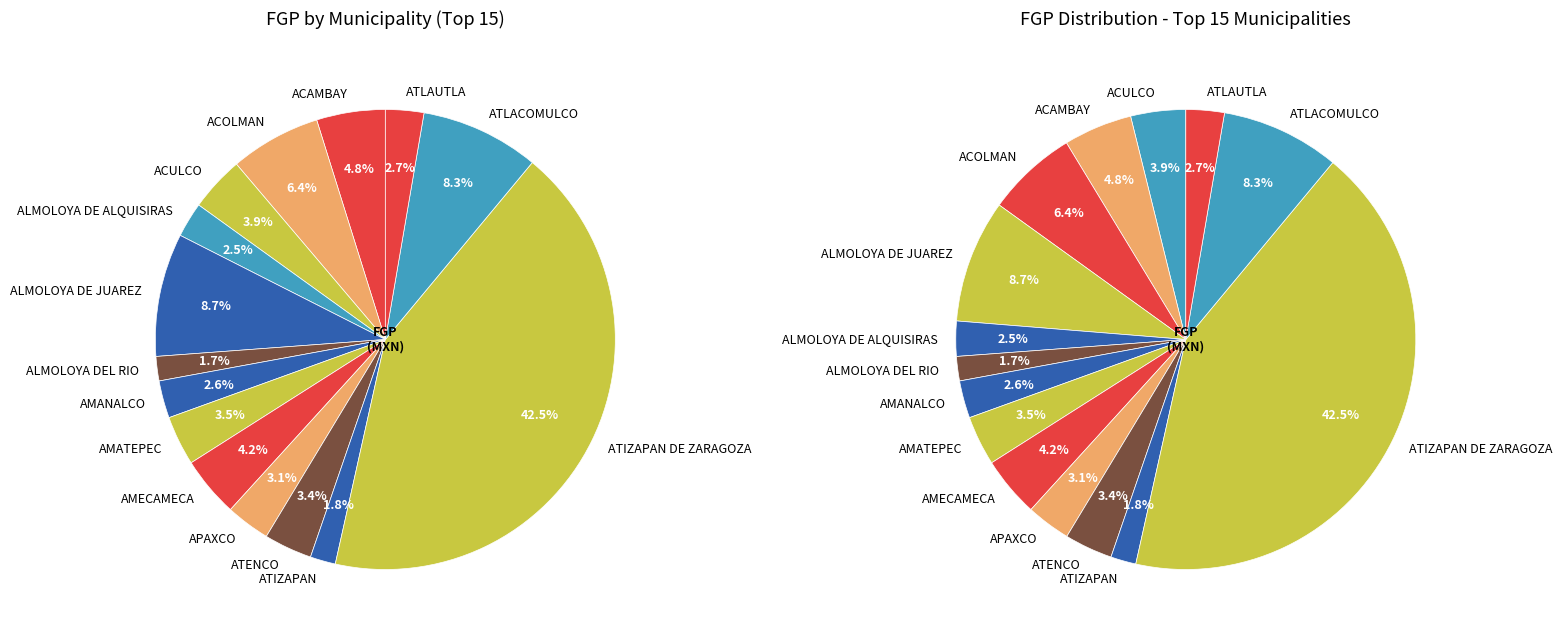

Which has a higher value, ALMOLOYA DE JUAREZ or AMECAMECA?

ALMOLOYA DE JUAREZ